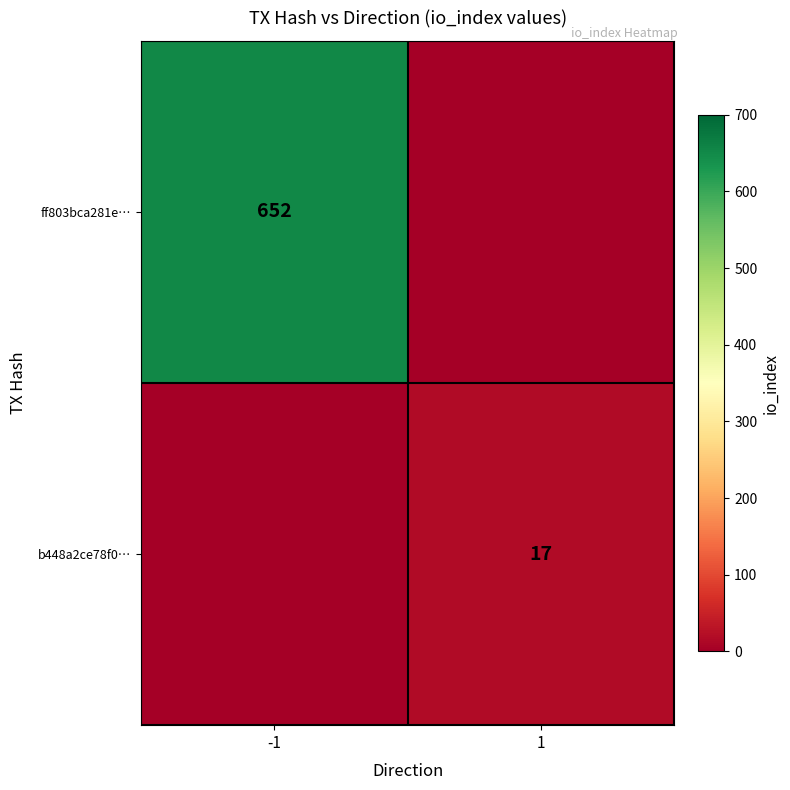

The b448a2ce78f0… series shows 17 at 1. True or false?

True